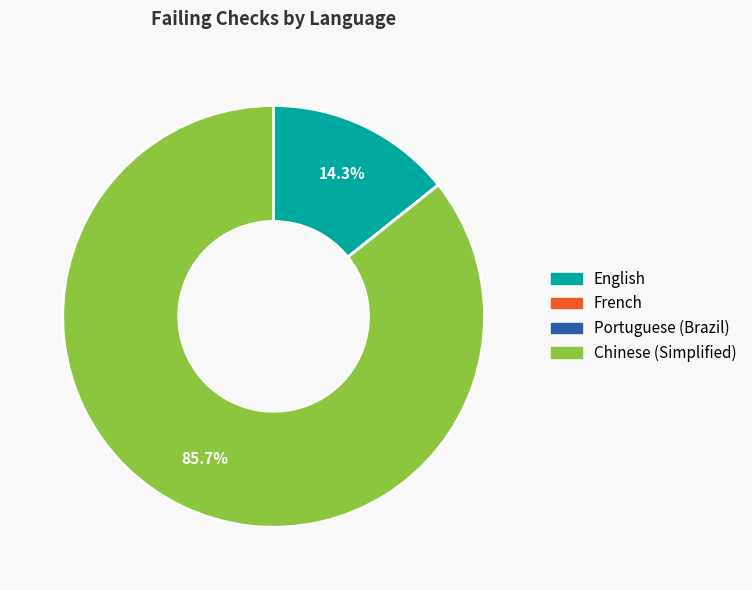

Is Chinese (Simplified) the majority of the pie?

Yes